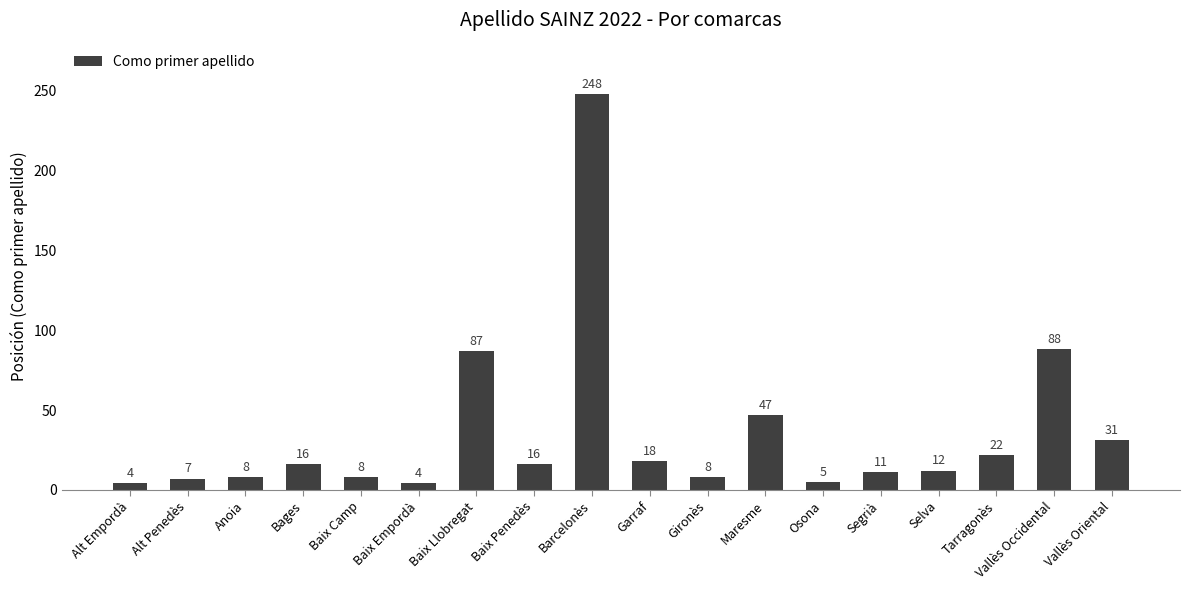

Reading left to right, list all the values displayed in this chart.

Alt Empordà=4	Alt Penedès=7	Anoia=8	Bages=16	Baix Camp=8	Baix Empordà=4	Baix Llobregat=87	Baix Penedès=16	Barcelonès=248	Garraf=18	Gironès=8	Maresme=47	Osona=5	Segrià=11	Selva=12	Tarragonès=22	Vallès Occidental=88	Vallès Oriental=31